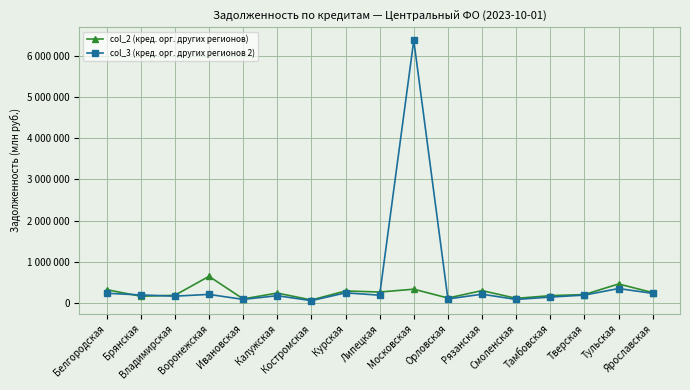

What is the label of the 9th point from the left?

Липецкая